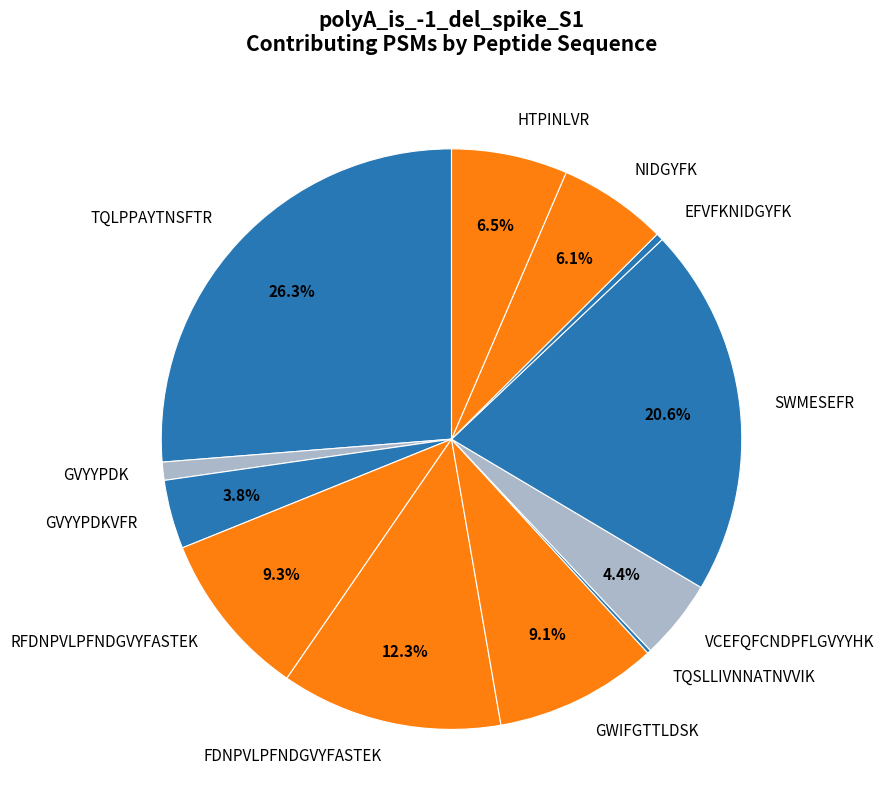

To the nearest percent, what portion does GWIFGTTLDSK represent?

9%